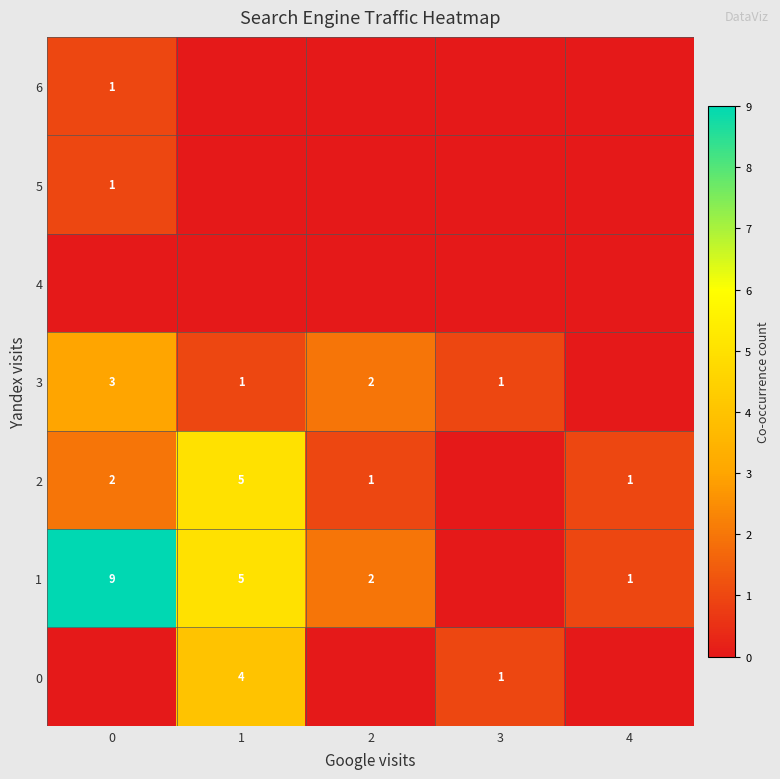

What is the difference between the highest and lowest values at 1?

5